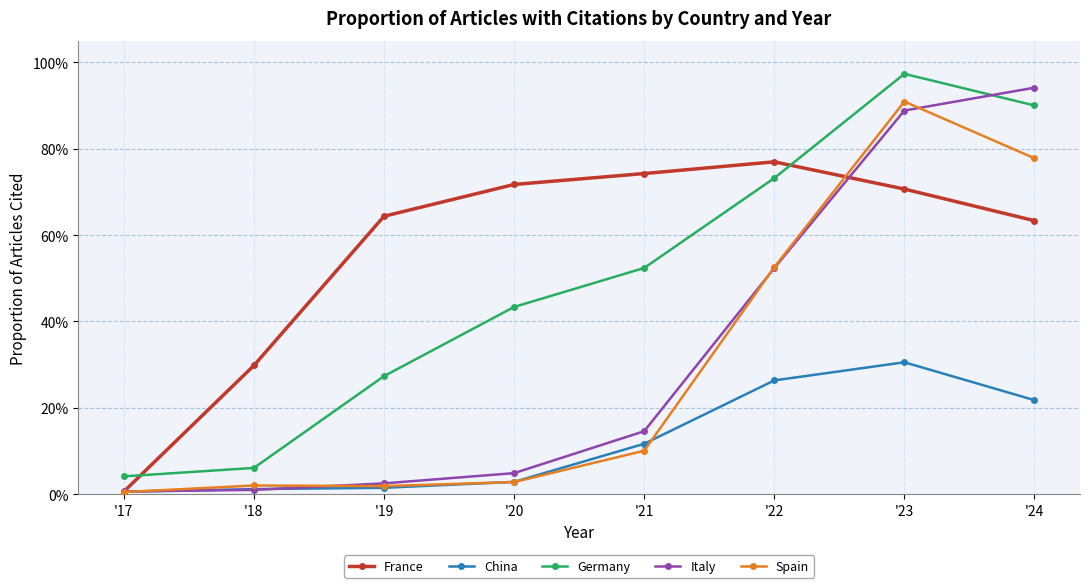

Which series has the widest spread of values?

Italy